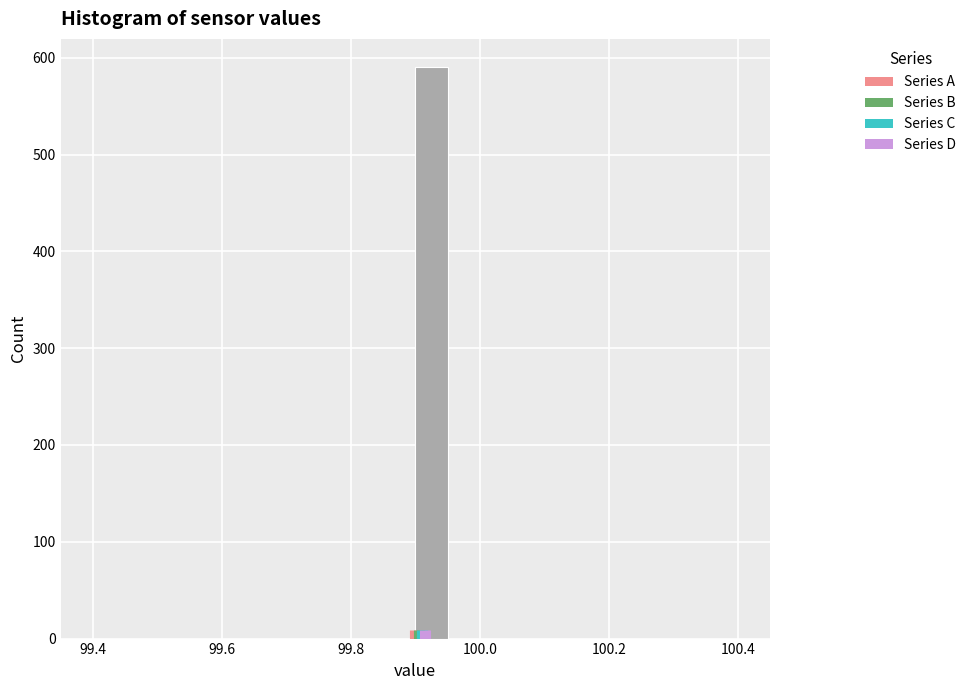

Around what value on the x-axis is the tallest bar? Give the approximate position of its centre, as read against the axis.

99.92